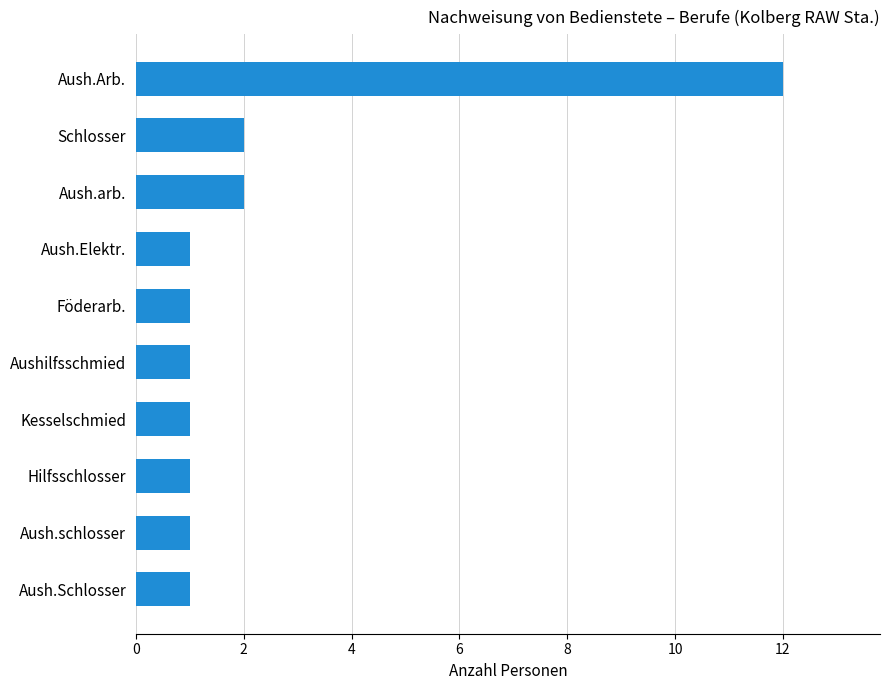

True or false: the data shows 1 at Aush.schlosser.

True